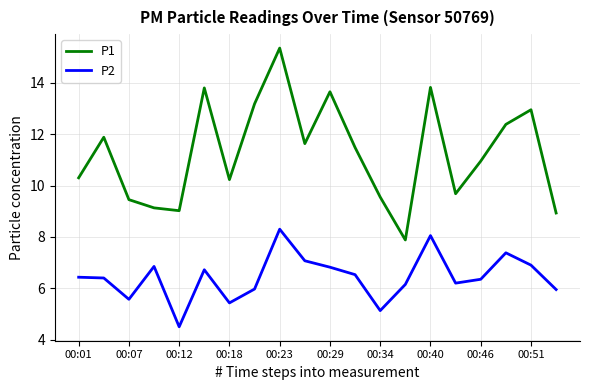

True or false: P1 and P2 cross at least once.

False